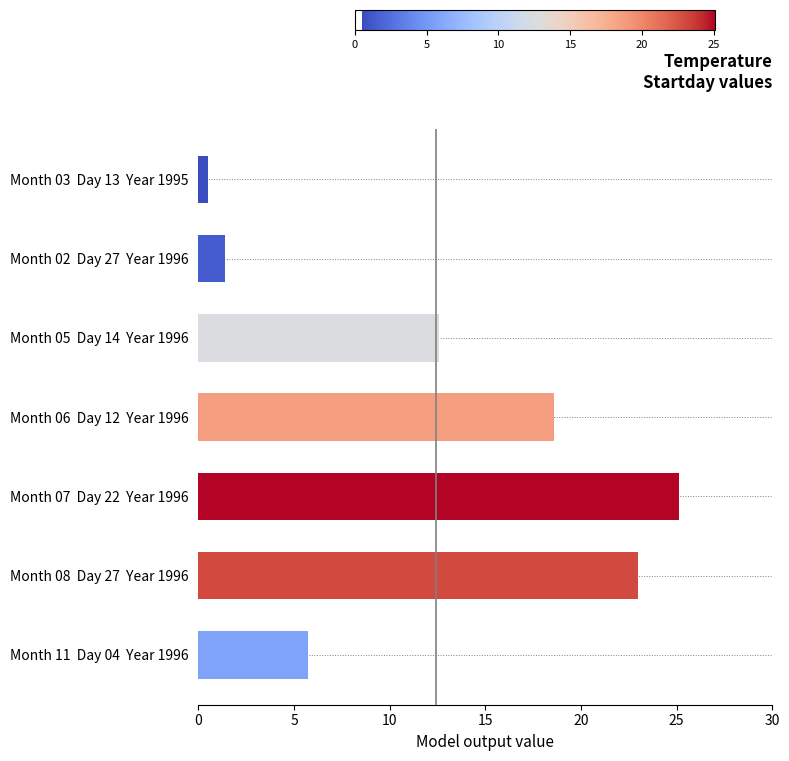

Where is the data nearest to the value 12?

Month 05  Day 14  Year 1996